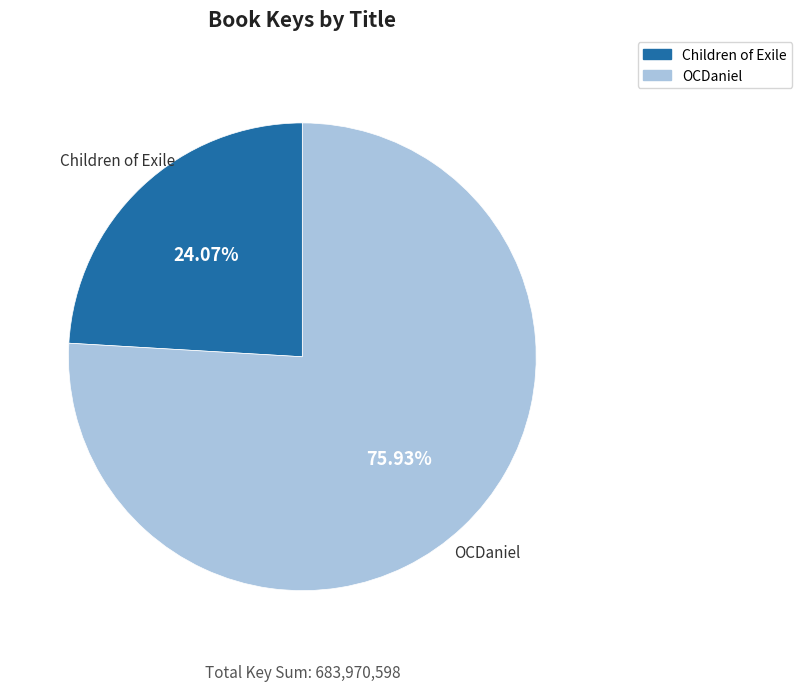

What percentage is the Children of Exile slice, to the nearest percent?

24%